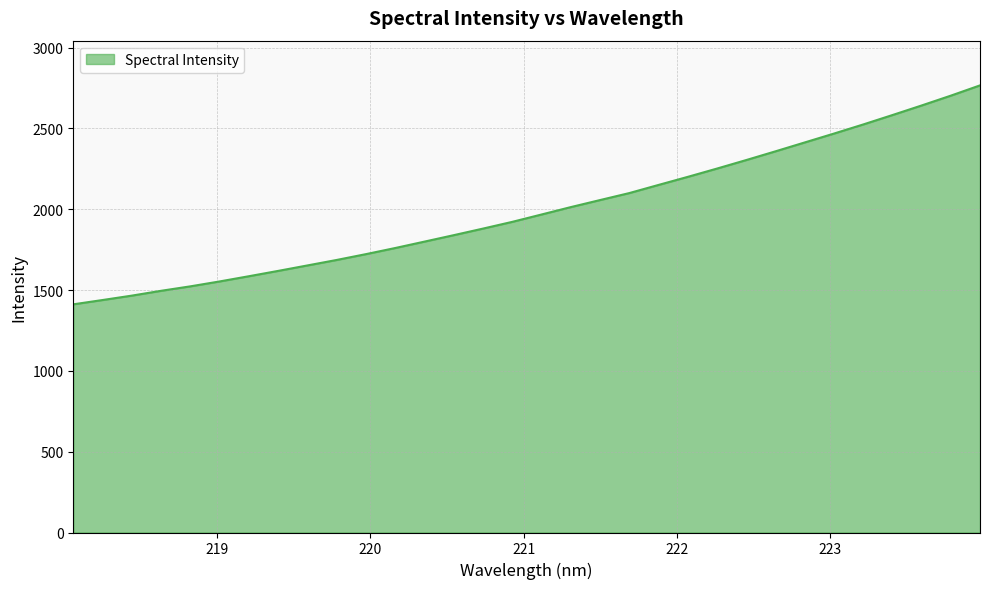

What is the smallest value displayed?

1411.9